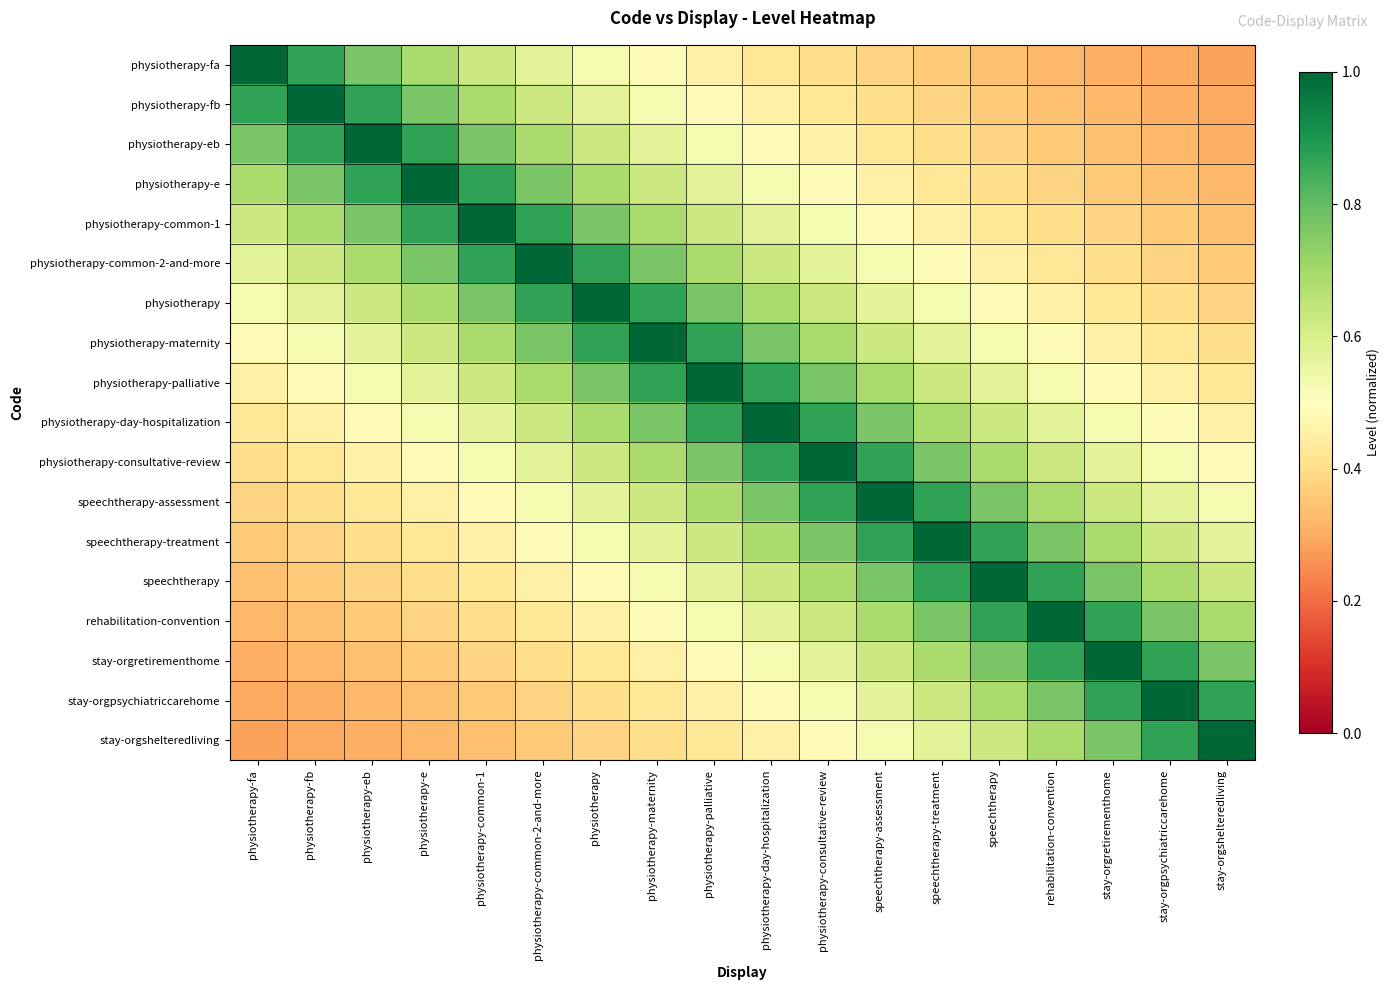

Which label corresponds to the largest value in the chart?

physiotherapy-fa